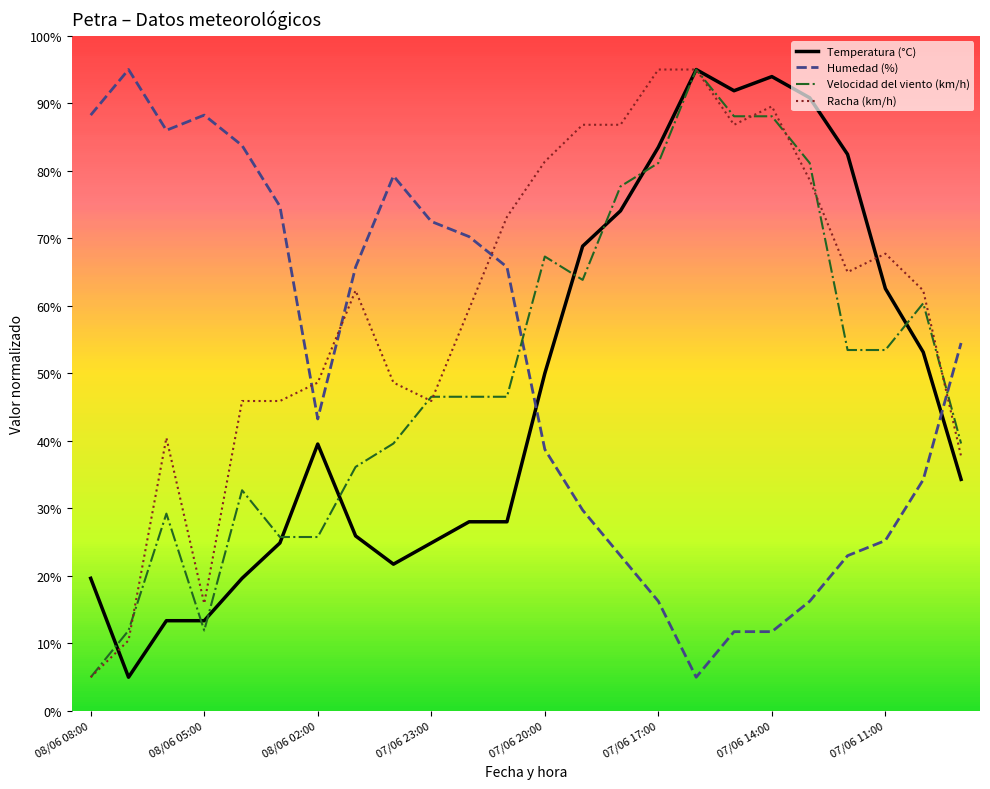

After their last crossing, which series has the higher values: Humedad (%) or Racha (km/h)?

Humedad (%)